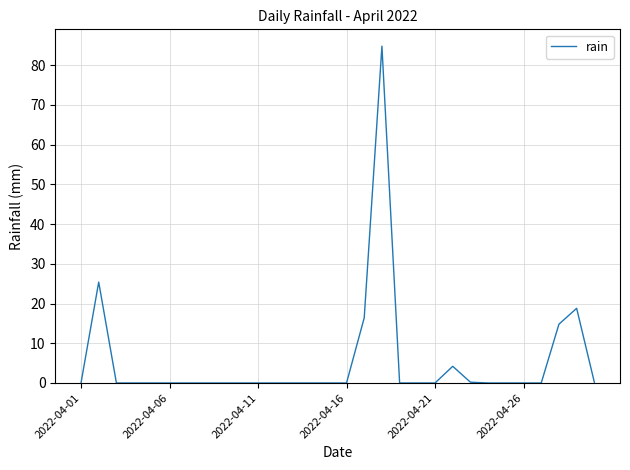

What is the difference between the maximum and minimum values?

84.8